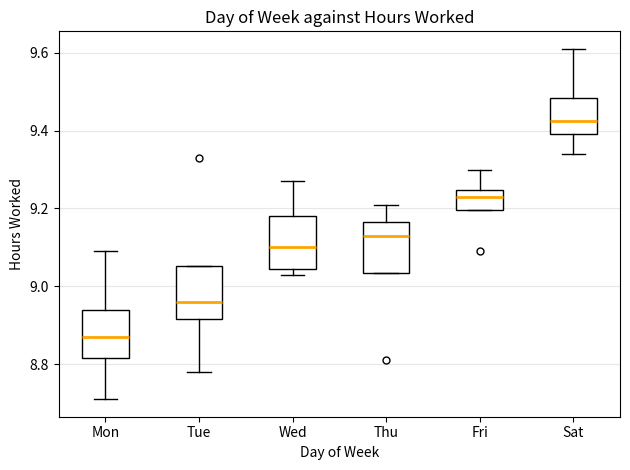

Which box's median line is the highest?

Sat